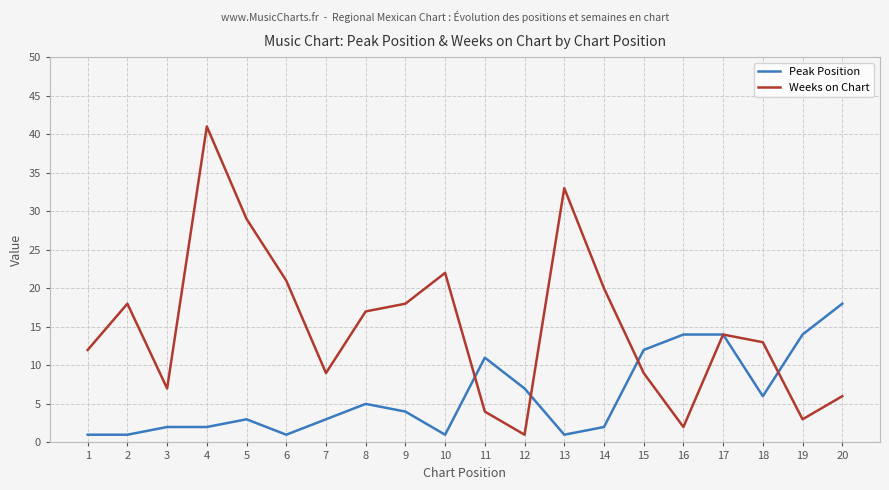

Reading left to right, list all the values displayed in this chart.

Peak Position: 1=1	2=1	3=2	4=2	5=3	6=1	7=3	8=5	9=4	10=1	11=11	12=7	13=1	14=2	15=12	16=14	17=14	18=6	19=14	20=18
Weeks on Chart: 1=12	2=18	3=7	4=41	5=29	6=21	7=9	8=17	9=18	10=22	11=4	12=1	13=33	14=20	15=9	16=2	17=14	18=13	19=3	20=6